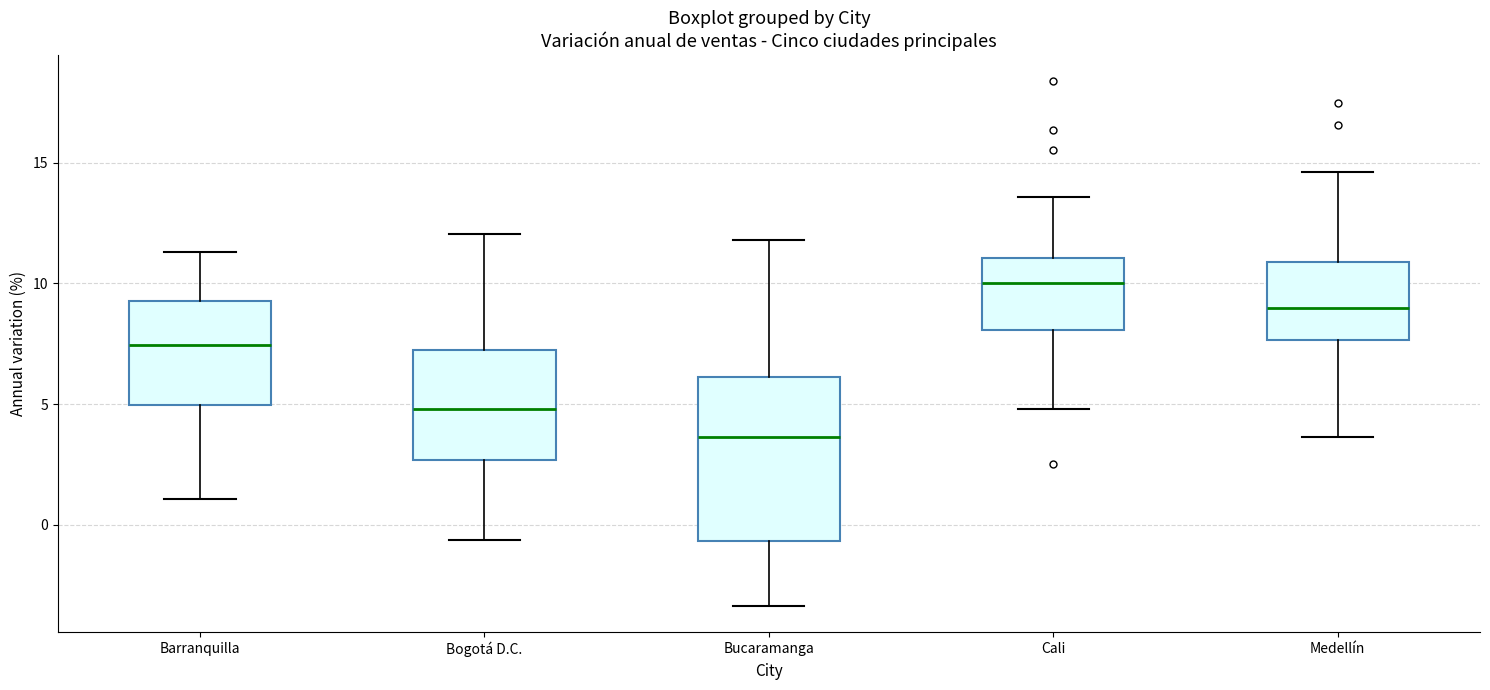

Comparing the boxes themselves (not the whiskers), which one is the tallest?

Bucaramanga